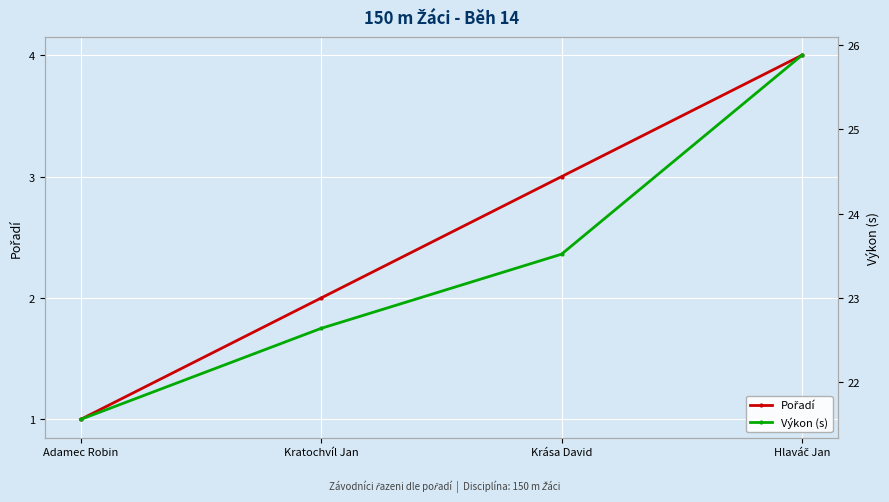

What is the approximate value of Pořadí at Adamec Robin?

1.0